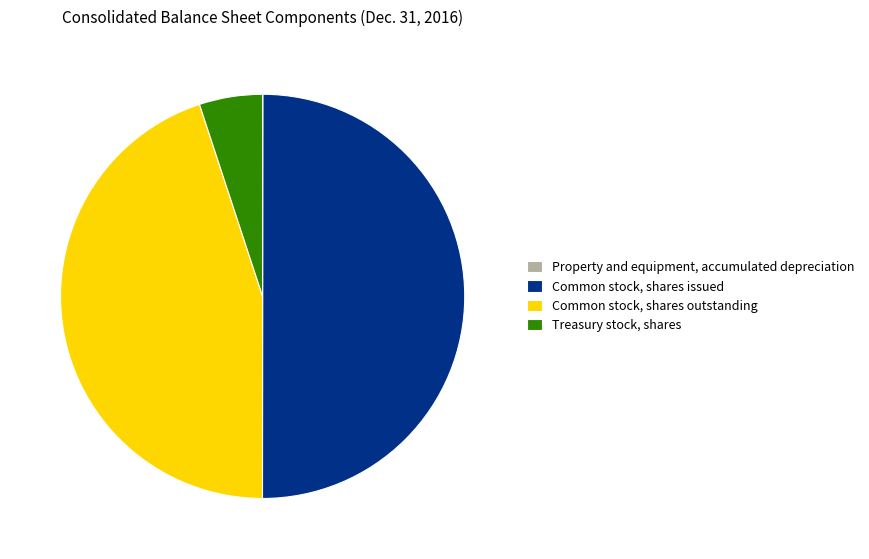

Is the sum of Common stock, shares issued and Common stock, shares outstanding greater than half?

Yes